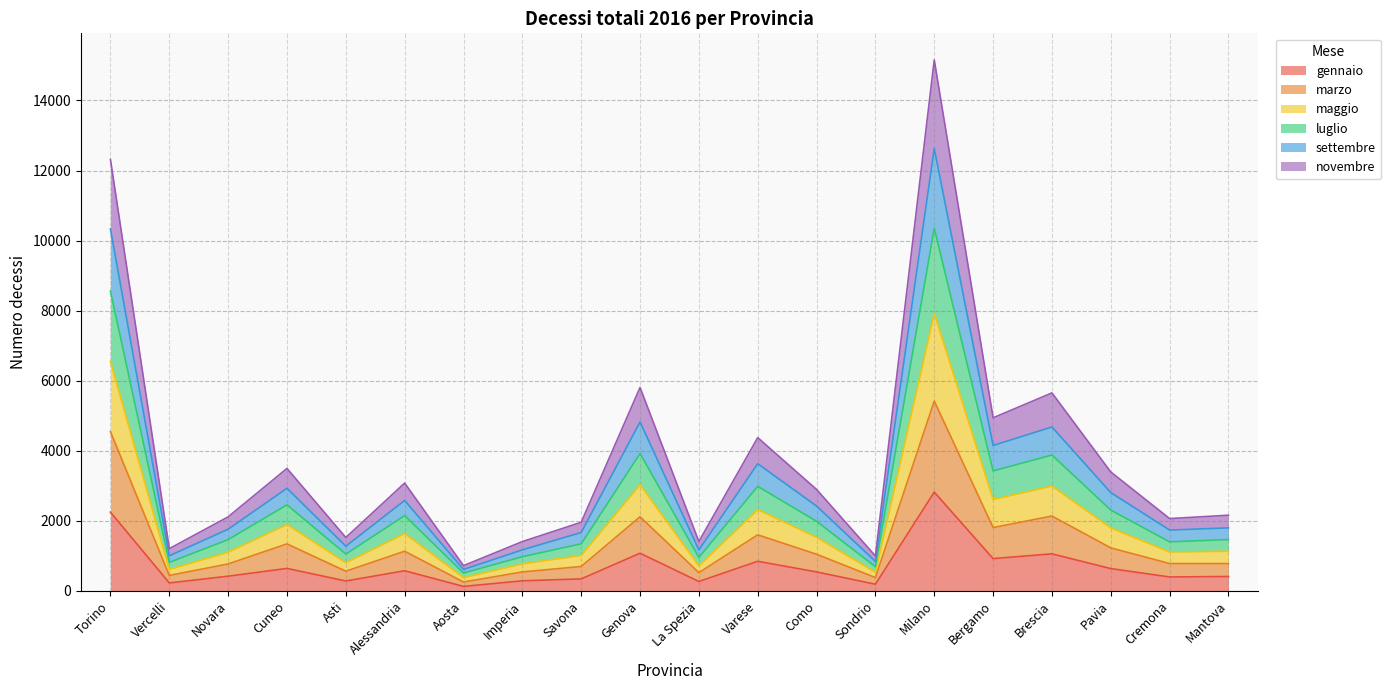

At how many categories does at least one series exceed 11628?

2